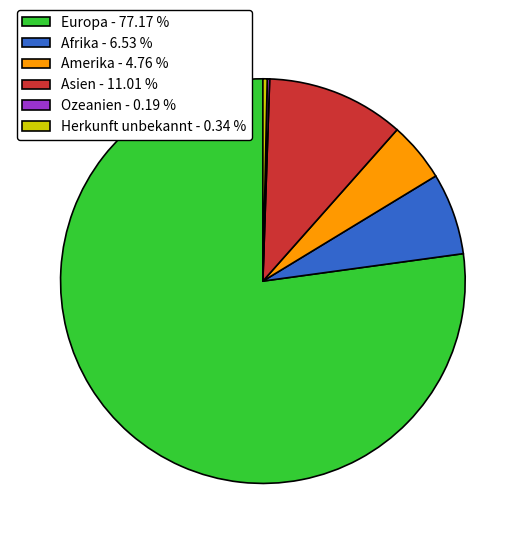

Does any single category account for the majority?

Yes